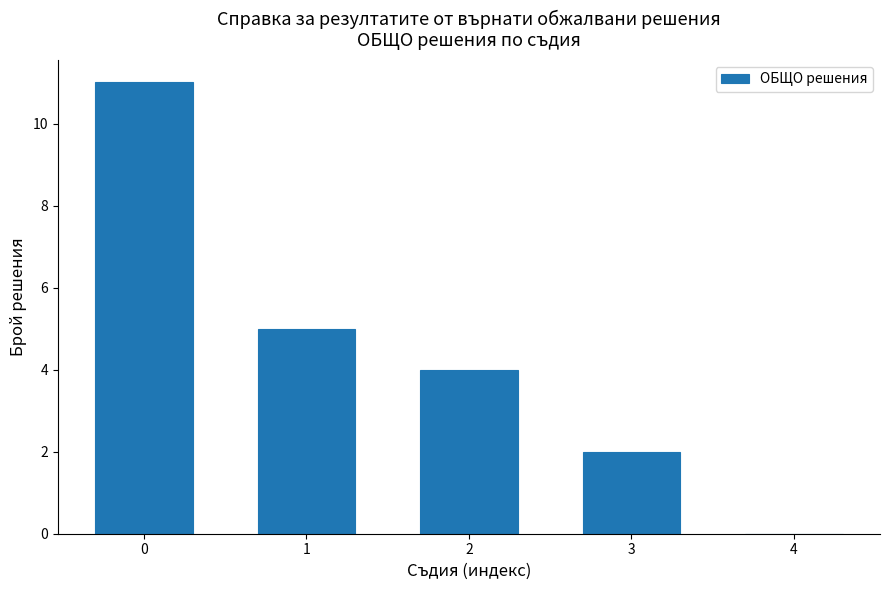

Reading left to right, transcribe all the data shown in this chart.

0=11	1=5	2=4	3=2	4=0